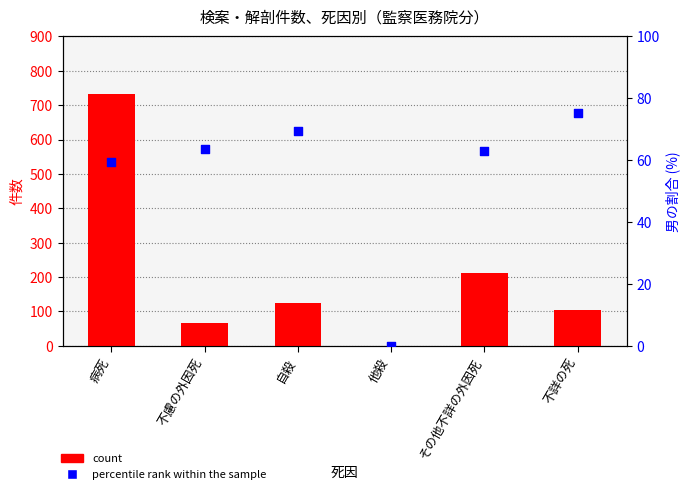

Which series has the widest spread of Y values?

count